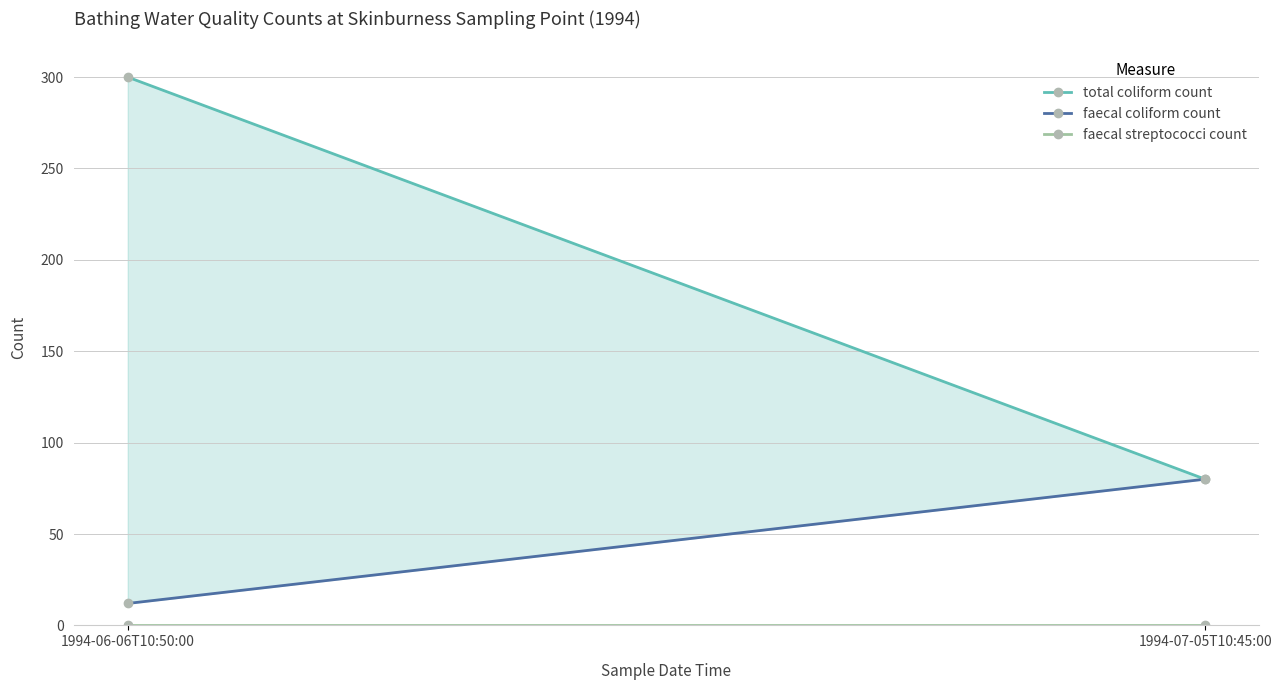

Which category has the lowest value in the faecal coliform count series?

1994-06-06T10:50:00